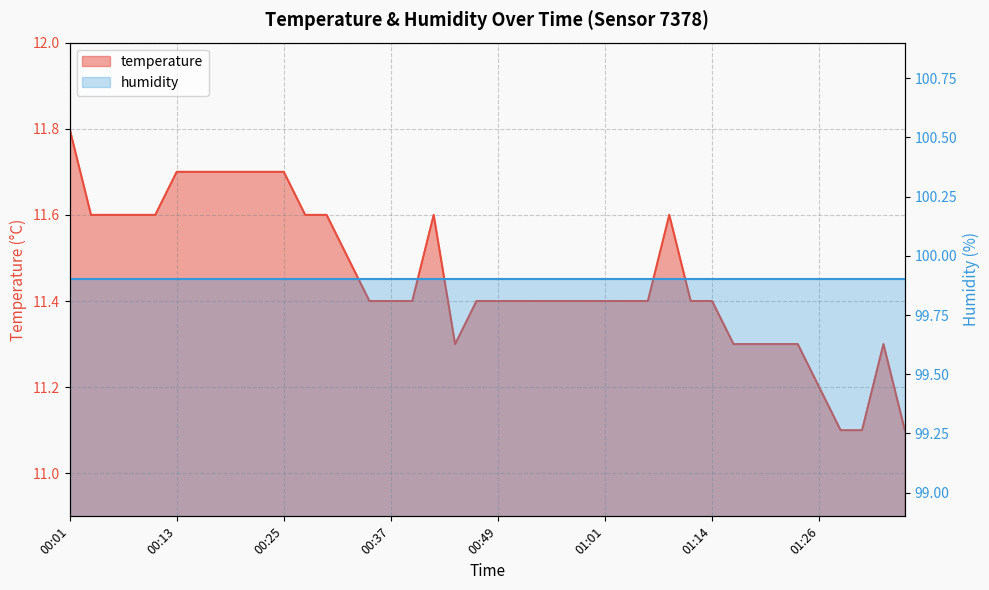

Between 00:59 and 01:16, which is larger?

00:59